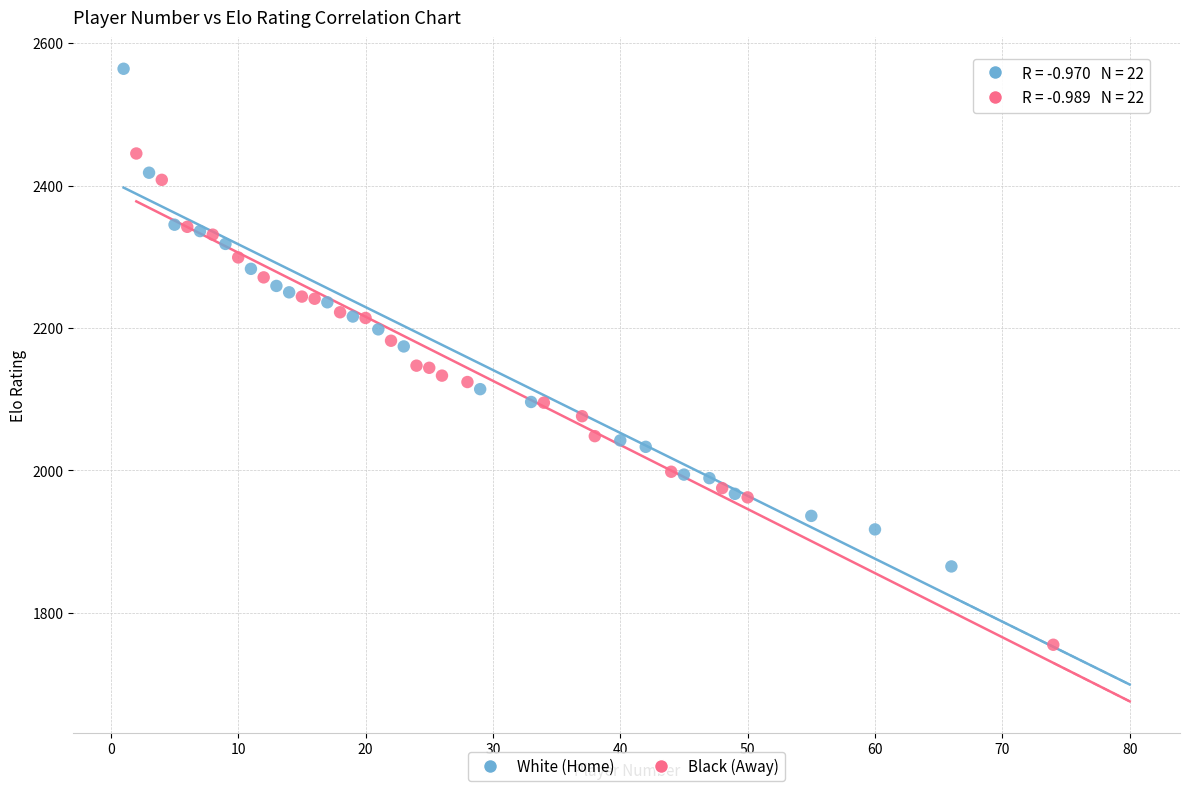

Which series reaches the maximum Y coordinate?

White (Home)